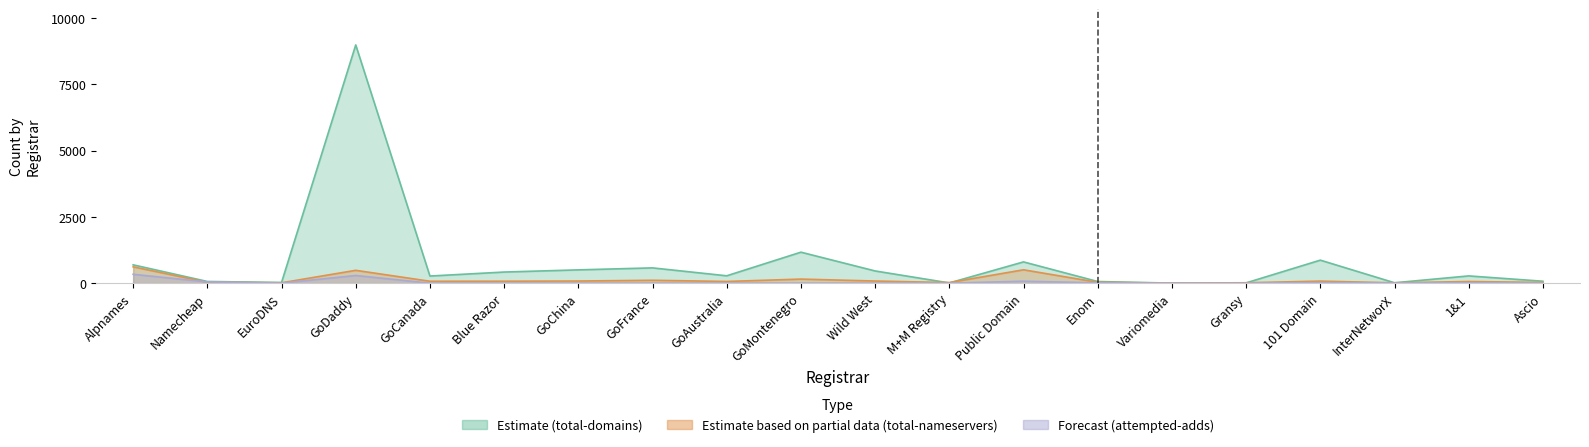

True or false: total-domains has more than 0 points higher than both neighbors.

True